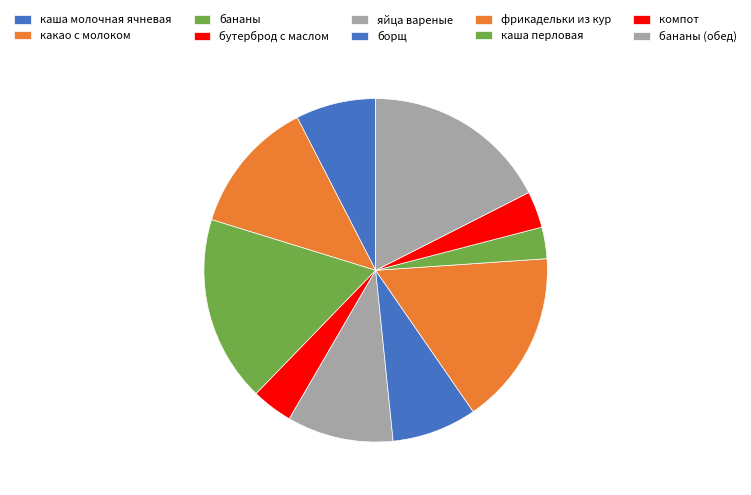

Is it true that яйца вареные is 4% of the pie?

False